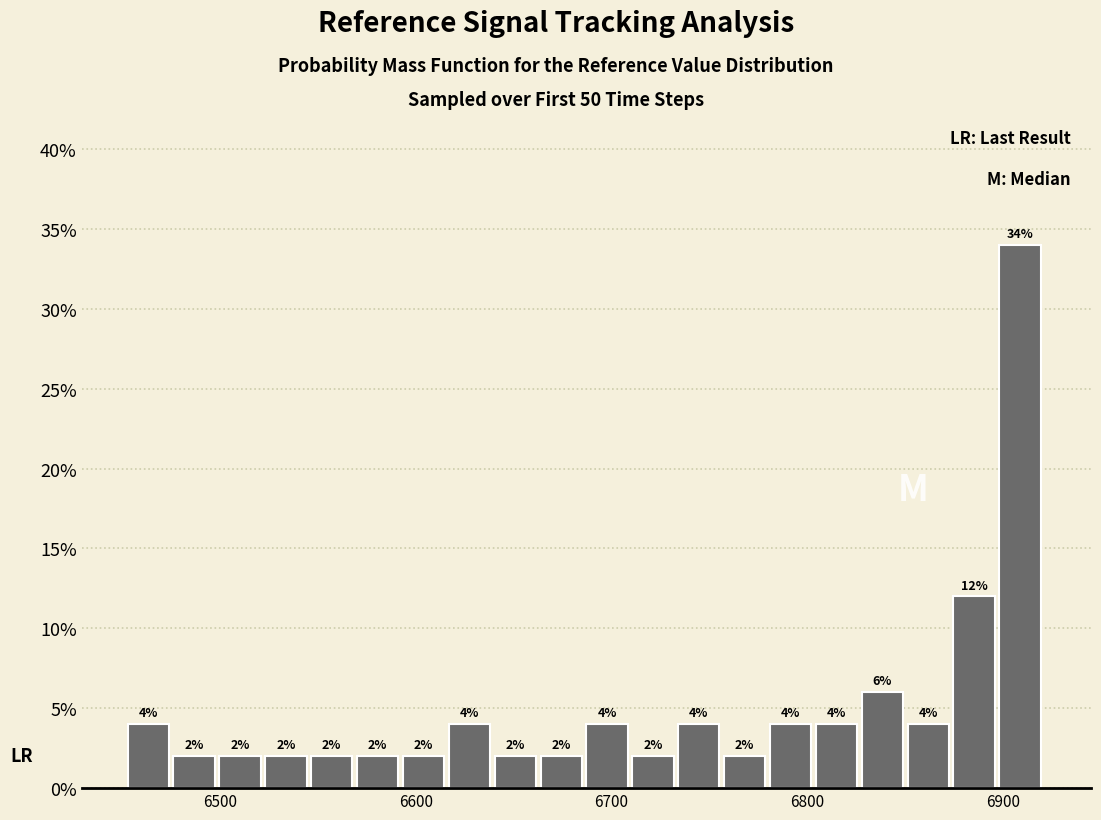

Around what value on the x-axis is the tallest bar? Give the approximate position of its centre, as read against the axis.

6910